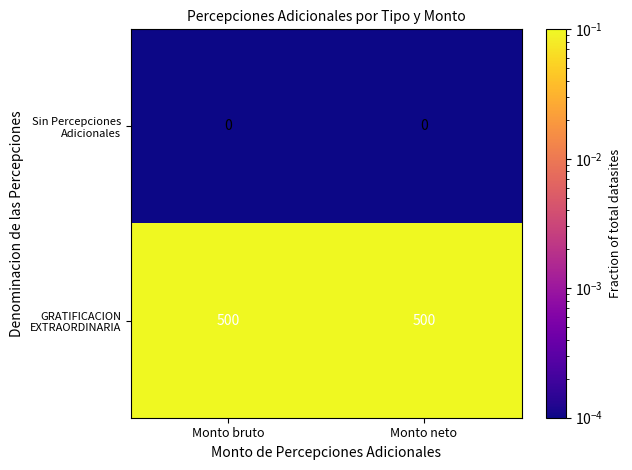

How many data points does each series have?

2